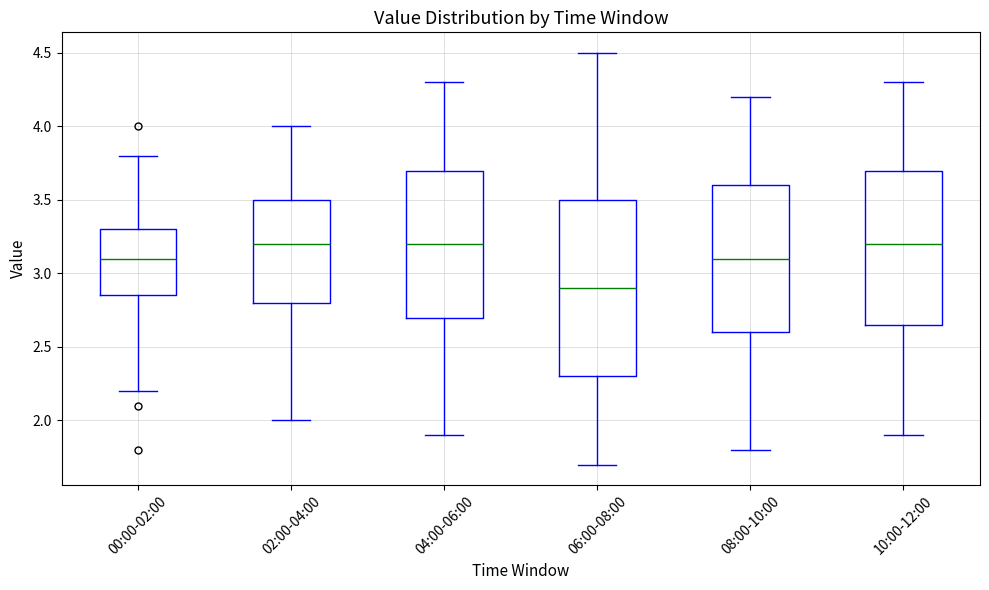

Reading left to right, read every box against the y-axis: the position of its median line, the range the box covers, and the ends of its whiskers. The values are not printed on the chart, so give them approximately, as read against the axis.

00:00-02:00: median 3.10, box 2.85 to 3.30, whiskers 2.20 to 3.80
02:00-04:00: median 3.20, box 2.80 to 3.50, whiskers 2.00 to 4.00
04:00-06:00: median 3.20, box 2.70 to 3.70, whiskers 1.90 to 4.30
06:00-08:00: median 2.90, box 2.30 to 3.50, whiskers 1.70 to 4.50
08:00-10:00: median 3.10, box 2.60 to 3.60, whiskers 1.80 to 4.20
10:00-12:00: median 3.20, box 2.65 to 3.70, whiskers 1.90 to 4.30